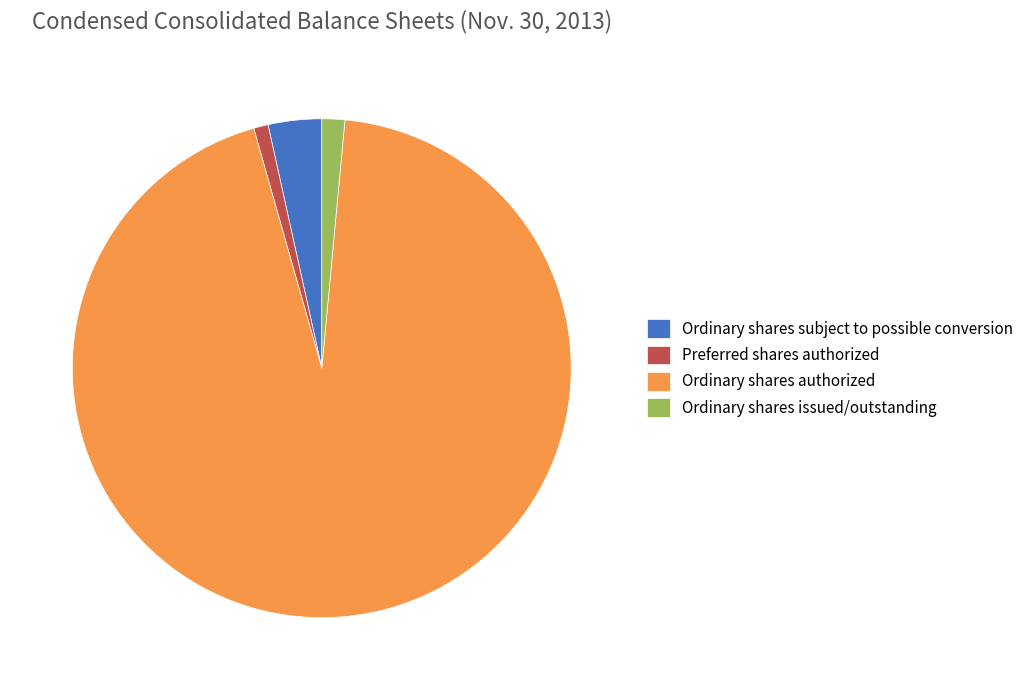

Which has a higher value, Ordinary shares issued/outstanding or Ordinary shares authorized?

Ordinary shares authorized